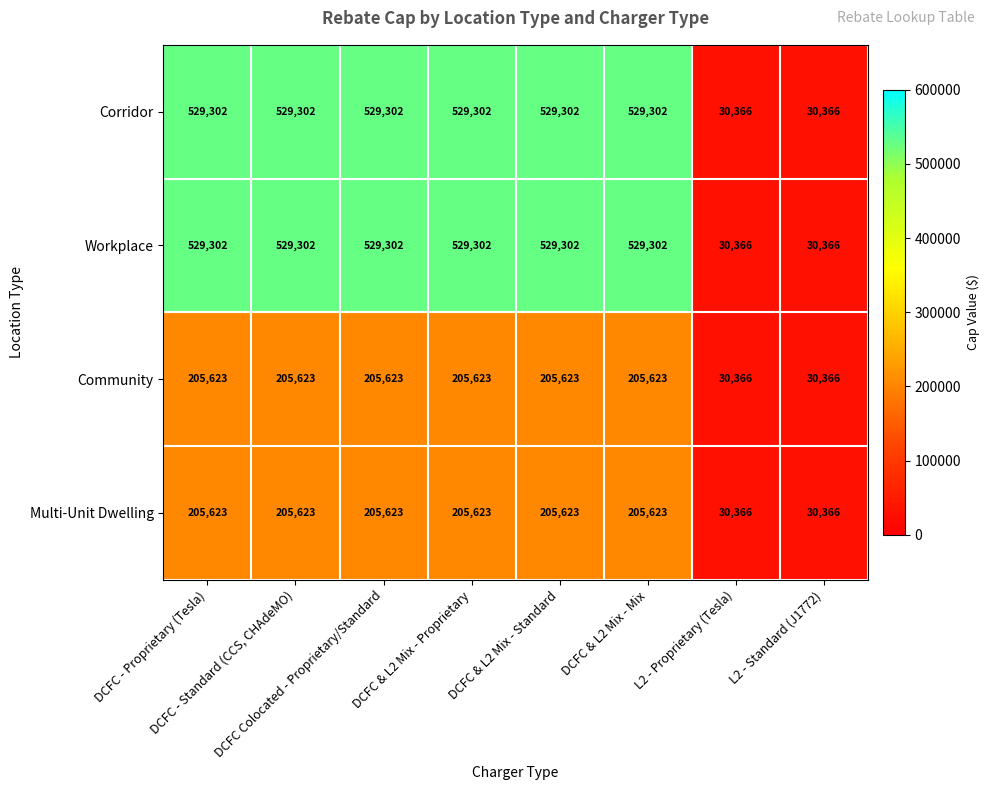

What is the highest value of the Workplace series?

529302